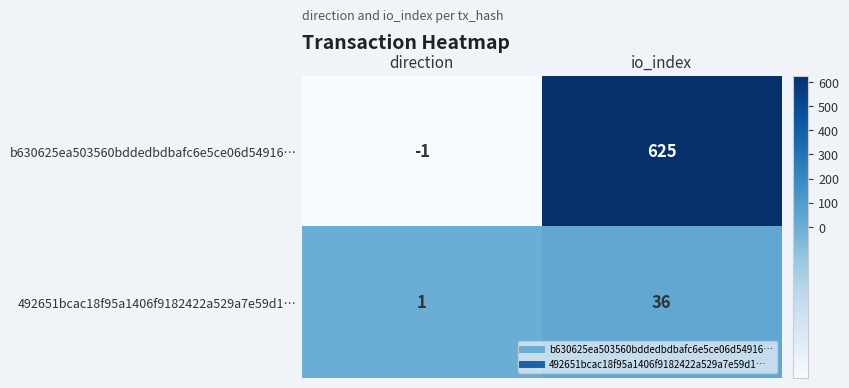

What is the sum of the 492651bcac18f95a1406f9182422a529a7e59d1… values at direction and io_index?

37